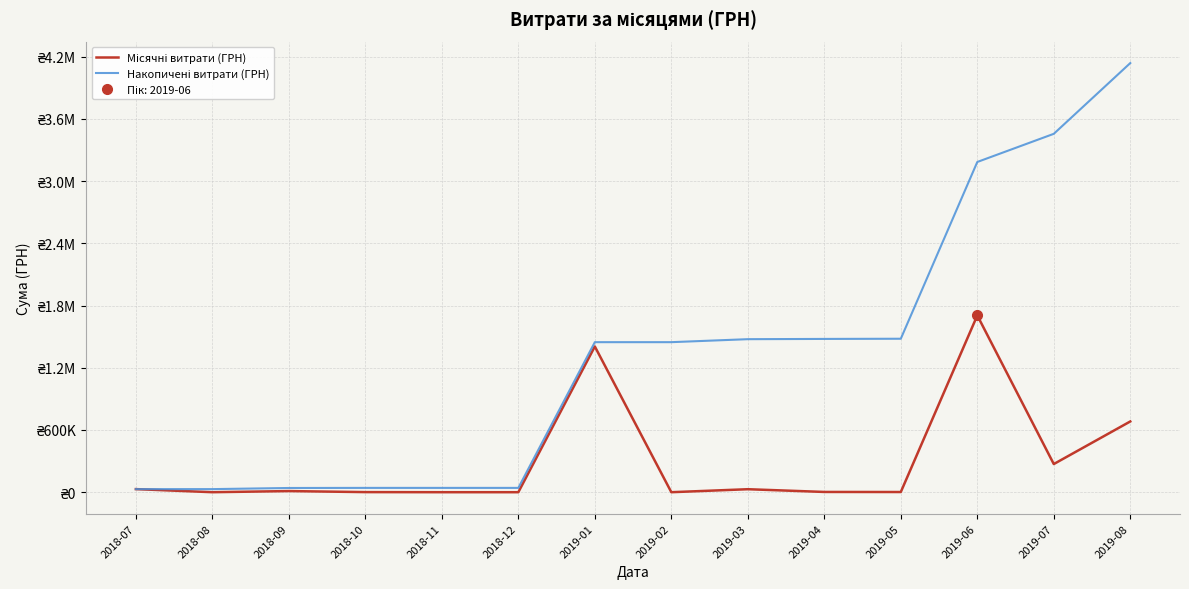

How many lines are shown in the chart?

2